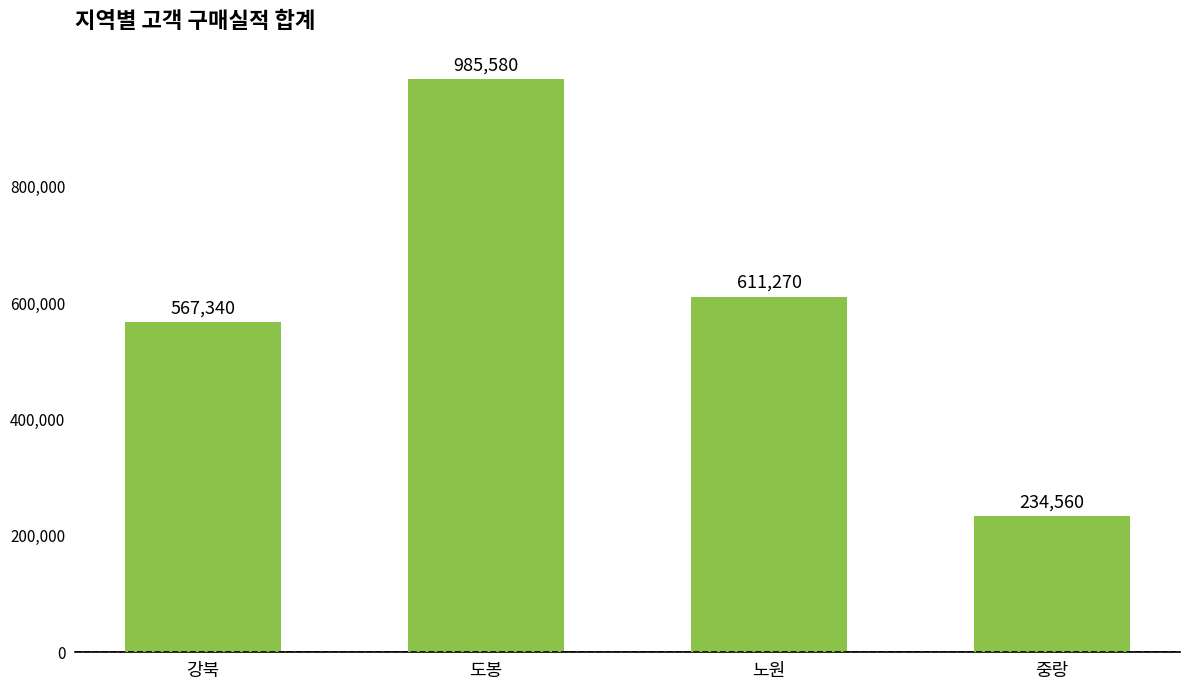

What is the sum of all values?

2398750